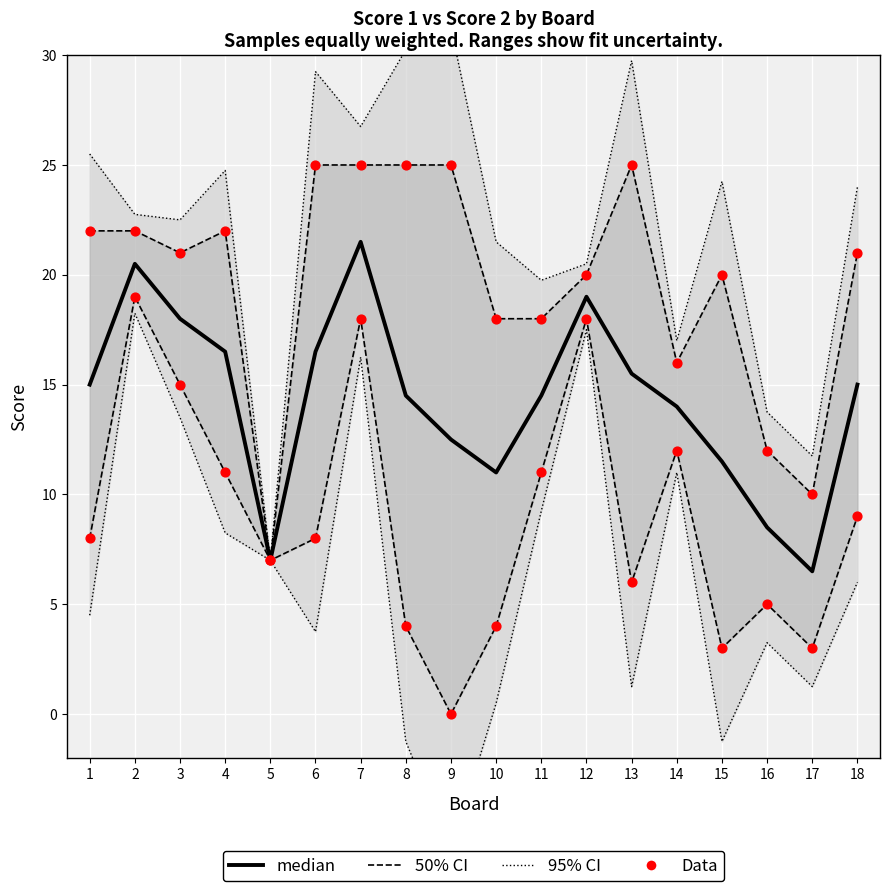

Which series contains the highest Y value?

95% CI